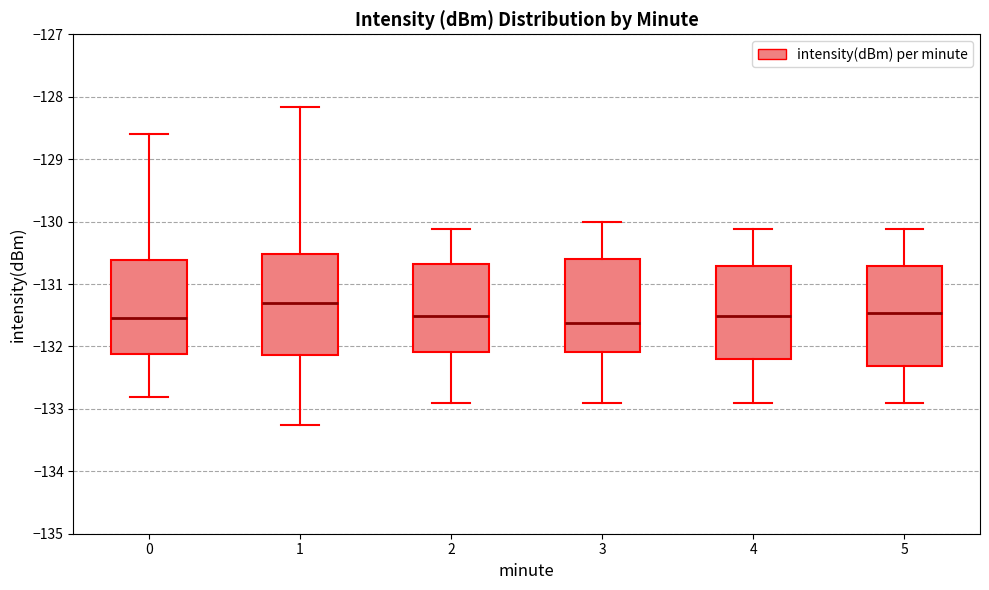

Where does the upper whisker of the box at x = 2 end on the y-axis? The values are not printed on the chart, so give them approximately, as read against the axis.

-130.1